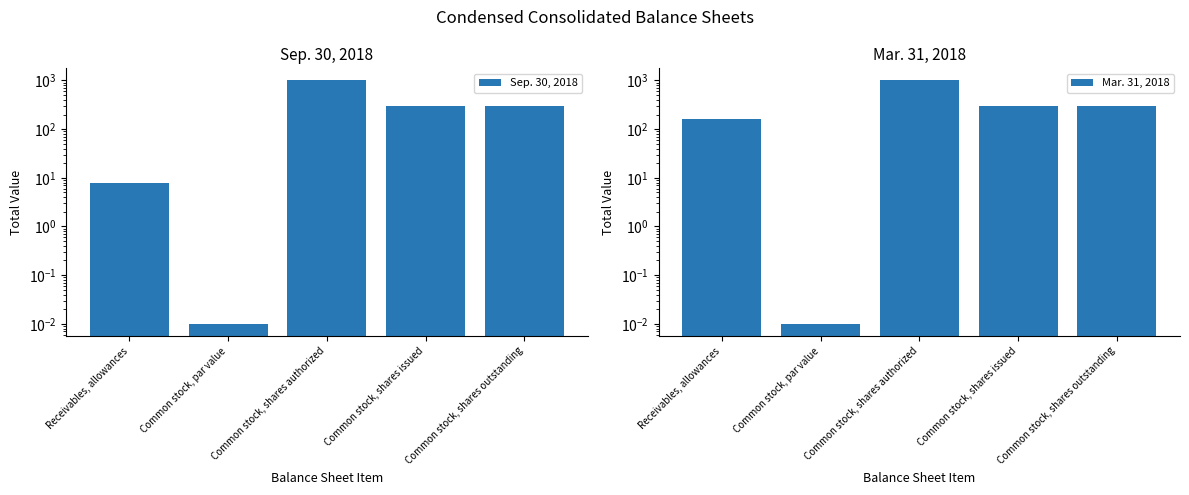

Is it true that Mar. 31, 2018 equals 165.0 at Receivables, allowances?

True